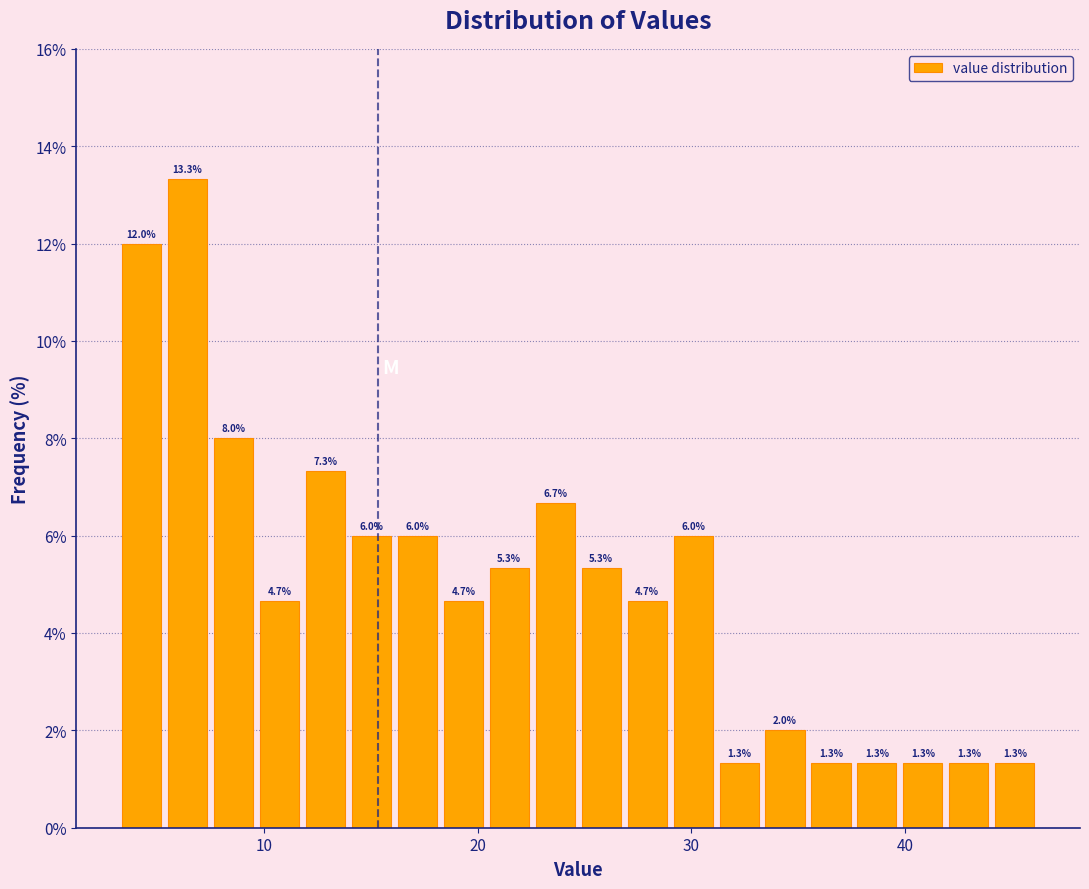

Read against the x-axis, roughly where is the centre of the tallest bar?

6